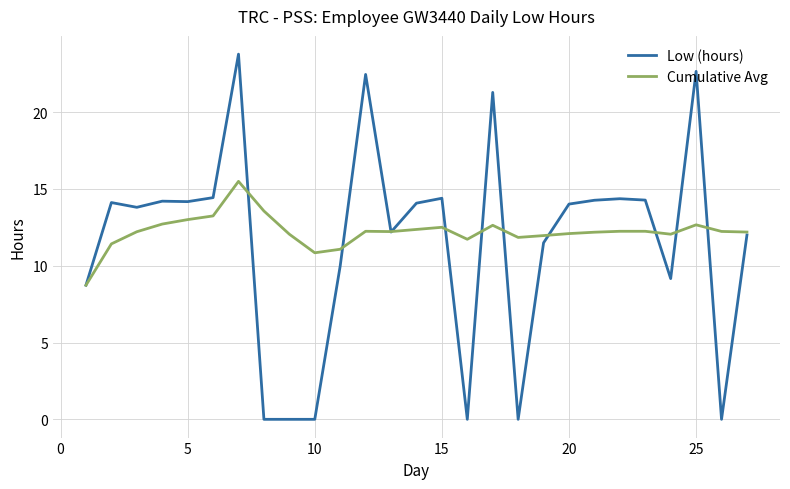

Which series has the widest spread of values?

Low (hours)